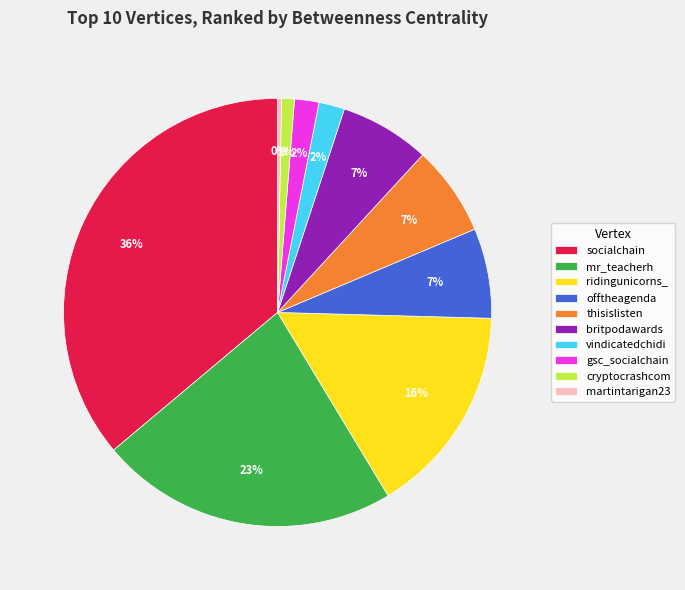

Which slice is the largest?

socialchain